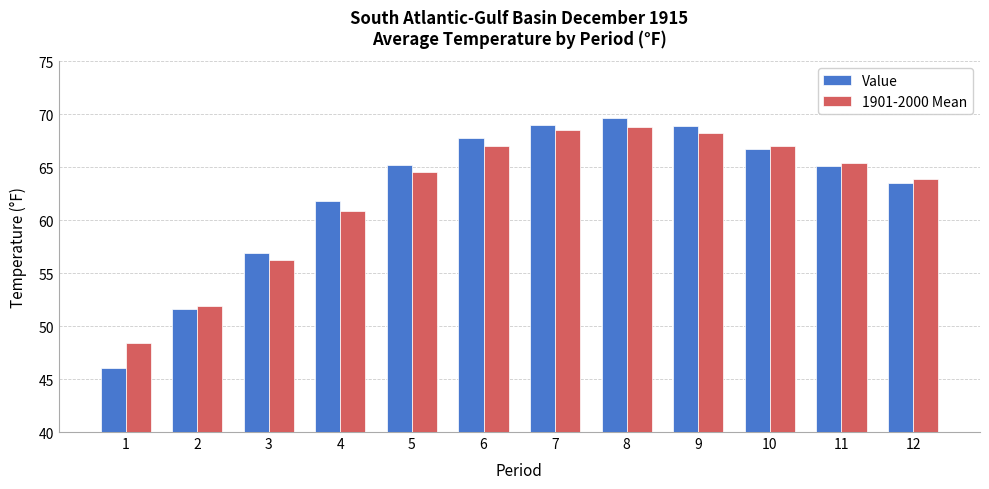

What is the maximum value for 1901-2000 Mean?

68.8